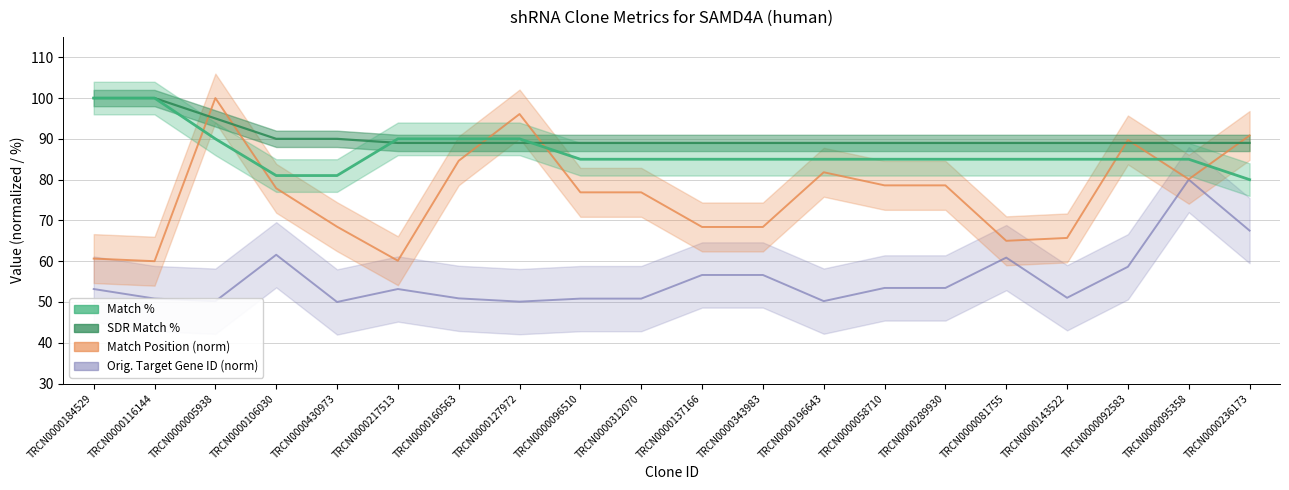

Reading left to right, what are all the values shown in this chart?

Match %: 100.0	100.0	90.0	81.0	81.0	90.0	90.0	90.0	85.0	85.0	85.0	85.0	85.0	85.0	85.0	85.0	85.0	85.0	85.0	80.0
SDR Match %: 100.0	100.0	95.0	90.0	90.0	89.0	89.0	89.0	89.0	89.0	89.0	89.0	89.0	89.0	89.0	89.0	89.0	89.0	89.0	89.0
Match Position (norm): 60.6	60.0	100.0	77.9	68.5	60.1	84.6	96.1	76.9	76.9	68.4	68.4	81.8	78.6	78.6	65.0	65.7	89.7	80.1	90.8
Orig. Target Gene ID (norm): 53.2	50.8	50.2	61.6	50.0	53.2	50.9	50.1	50.8	50.8	56.6	56.6	50.2	53.4	53.4	60.9	51.0	58.6	80.0	67.5